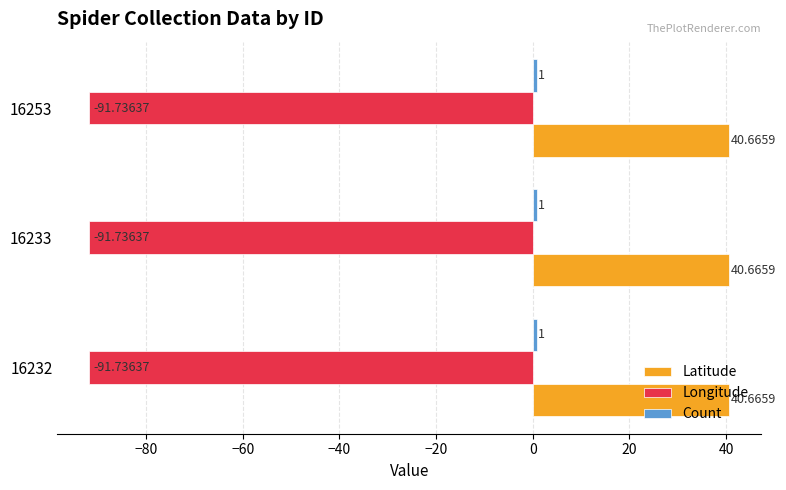

Is the value of Longitude at 16253 greater than the value of Latitude at 16233?

No